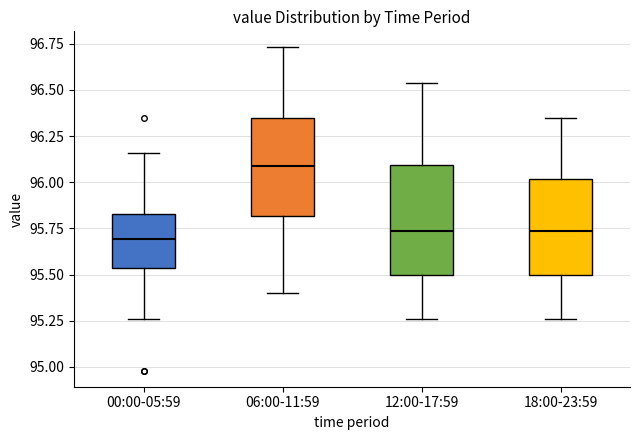

Reading left to right, transcribe this box plot: for each box, give where its median line is, the range the box spans, and where its two whiskers end, as read against the y-axis. The values are not printed on the chart, so give them approximately, as read against the axis.

00:00-05:59: median 95.70, box 95.55 to 95.85, whiskers 95.25 to 96.15
06:00-11:59: median 96.10, box 95.80 to 96.35, whiskers 95.40 to 96.75
12:00-17:59: median 95.75, box 95.50 to 96.10, whiskers 95.25 to 96.55
18:00-23:59: median 95.75, box 95.50 to 96.00, whiskers 95.25 to 96.35